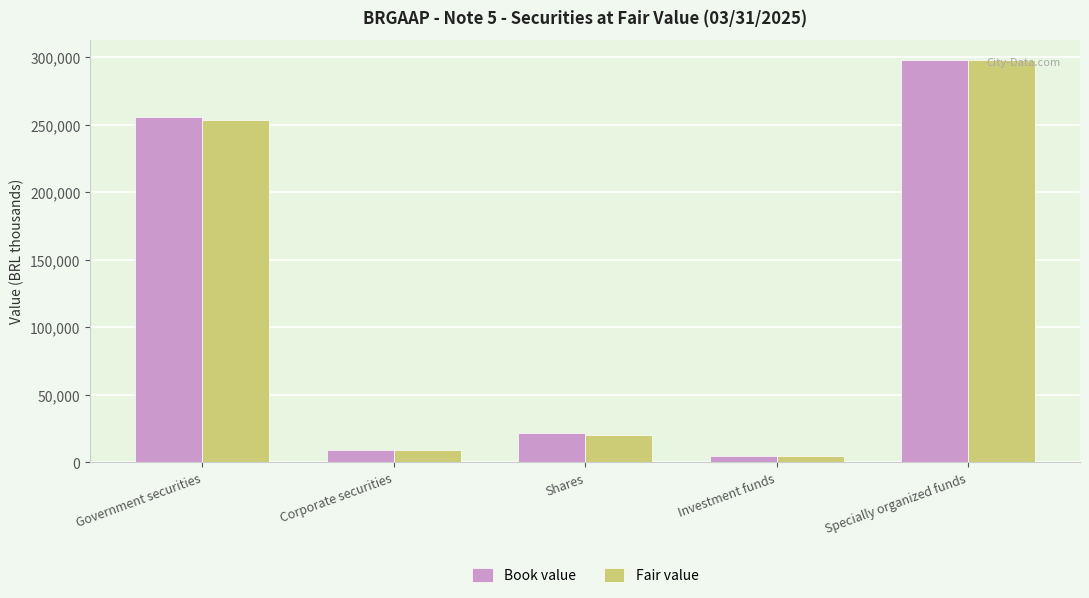

What is the difference between the maximum and minimum values in the Fair value series?

293212